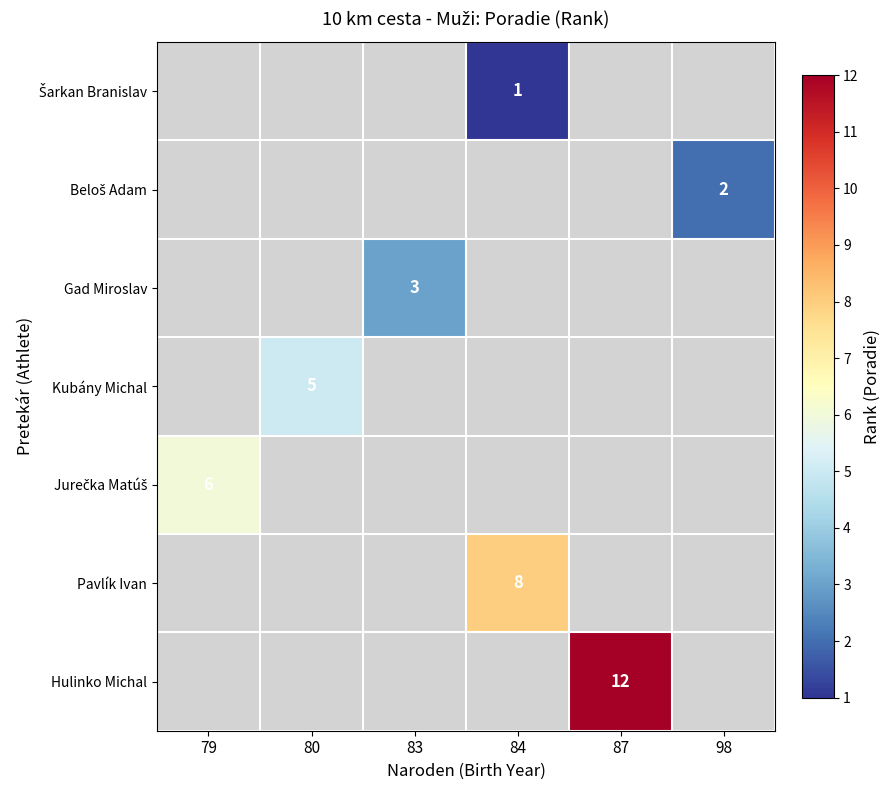

Count the number of categories in the chart.

6